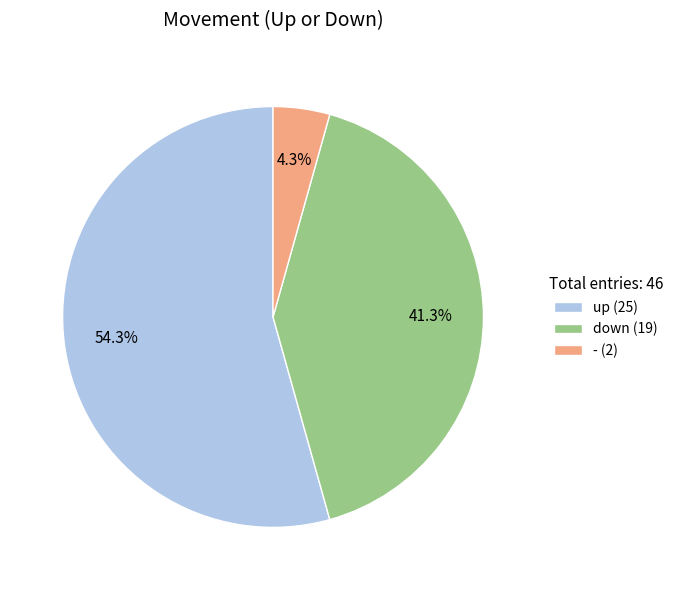

Which slice represents more than half of the pie?

up